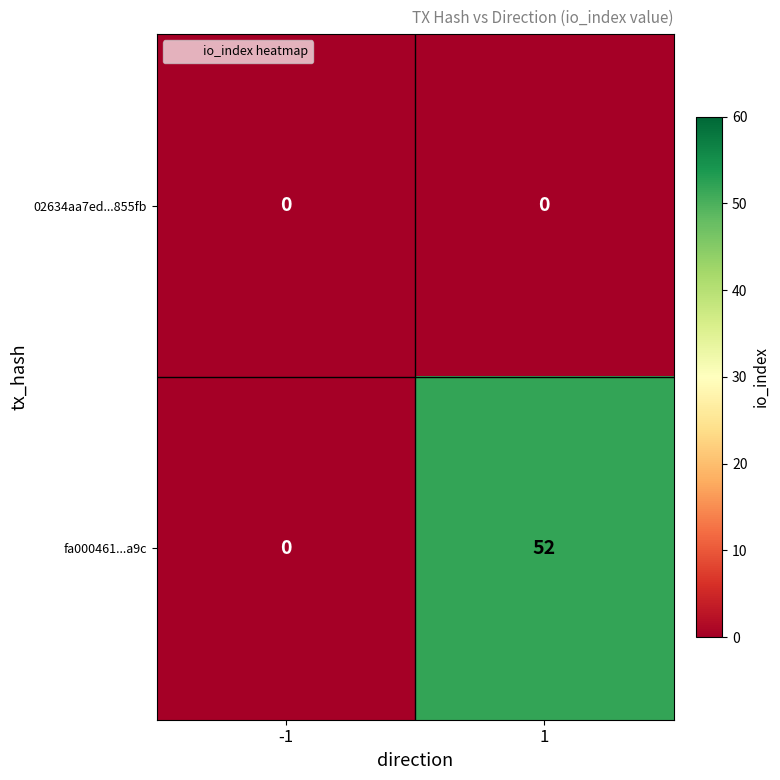

At which category is the sum across all series the highest?

1